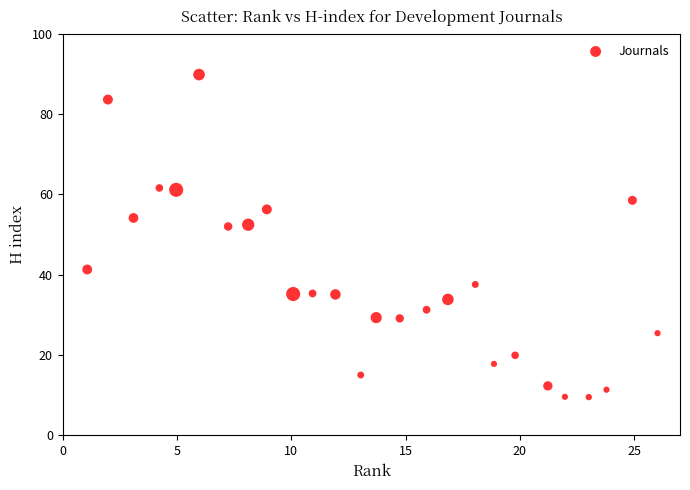

What is the range of Y values (max minus min)?

80.3